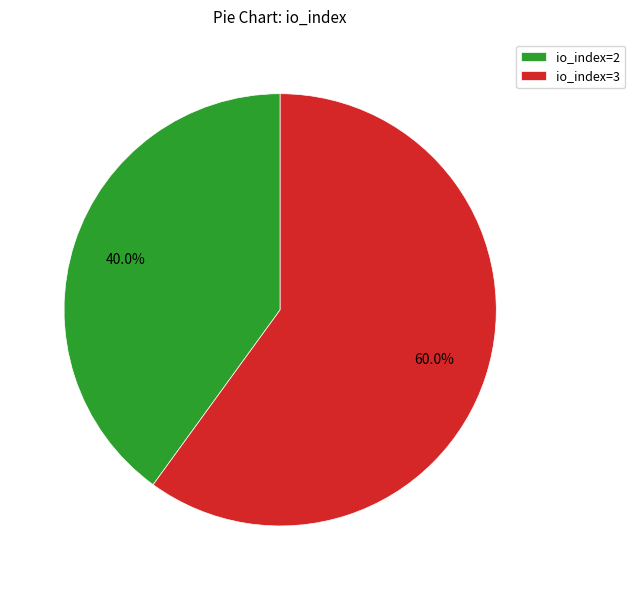

How many slices are in this pie chart?

2